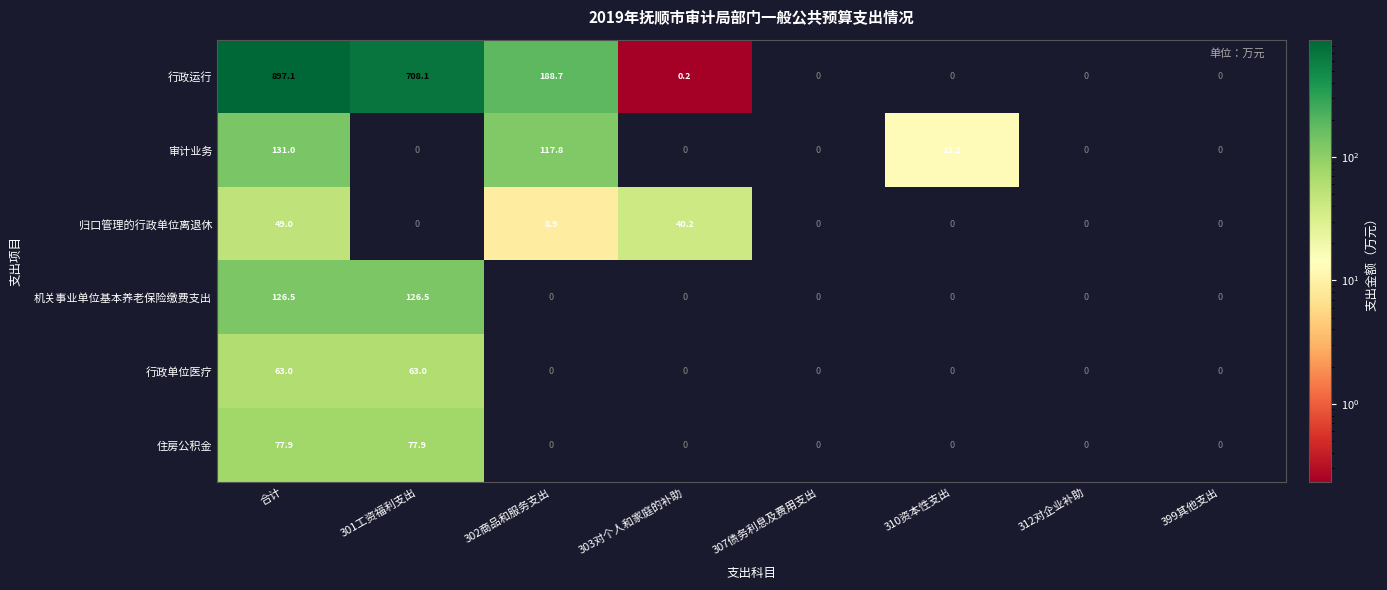

Which series has the largest range (max minus min)?

行政运行